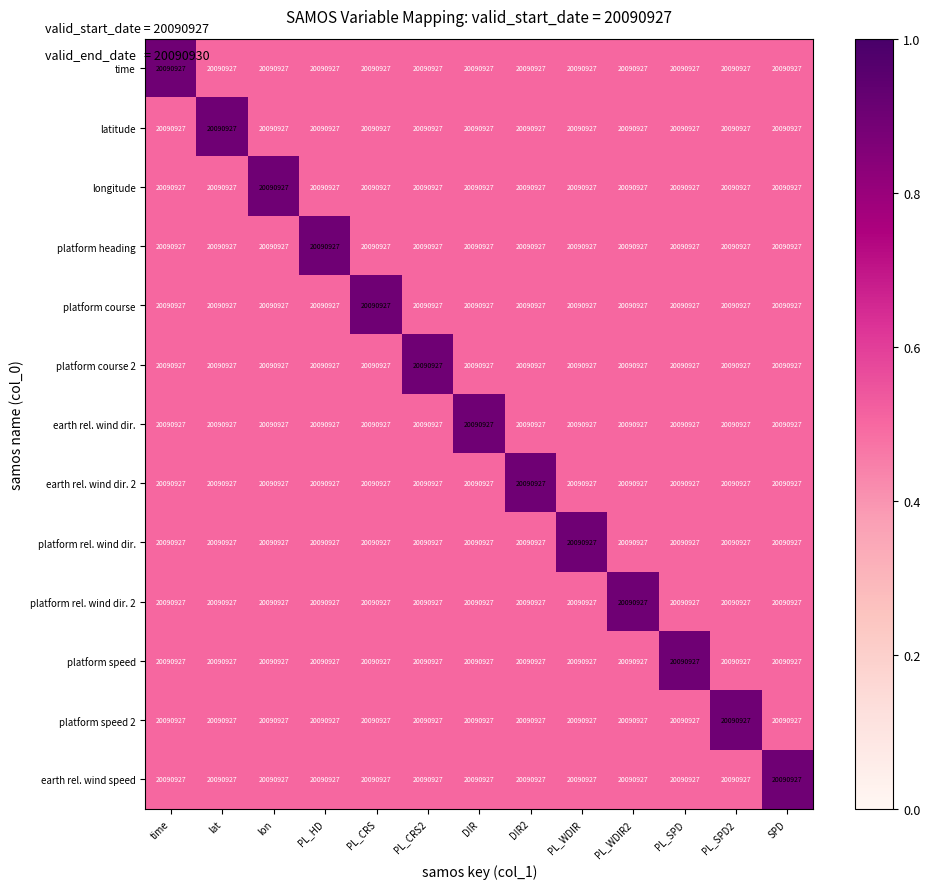

What value does the platform rel. wind dir. 2 series have at DIR?

0.5